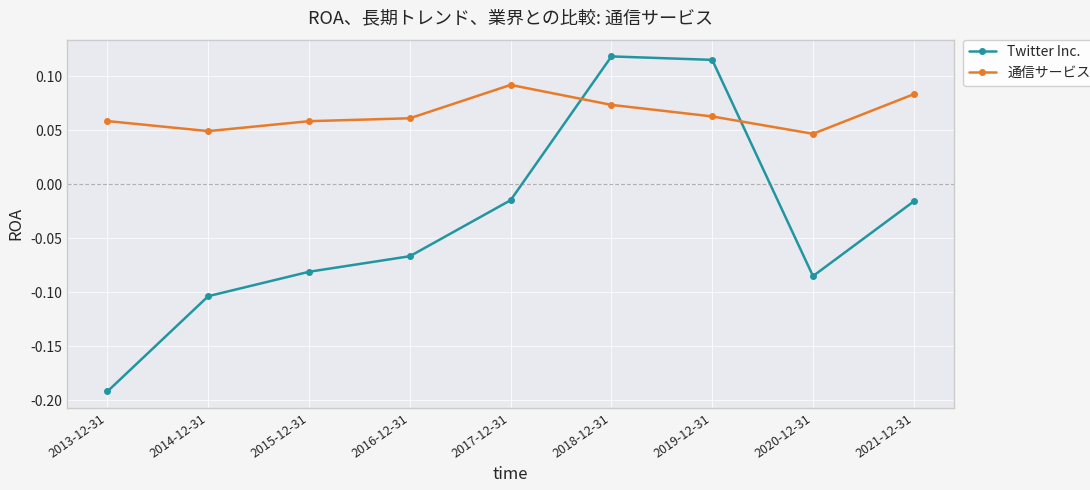

List the series in order of their overall mean, highest first.

通信サービス, Twitter Inc.